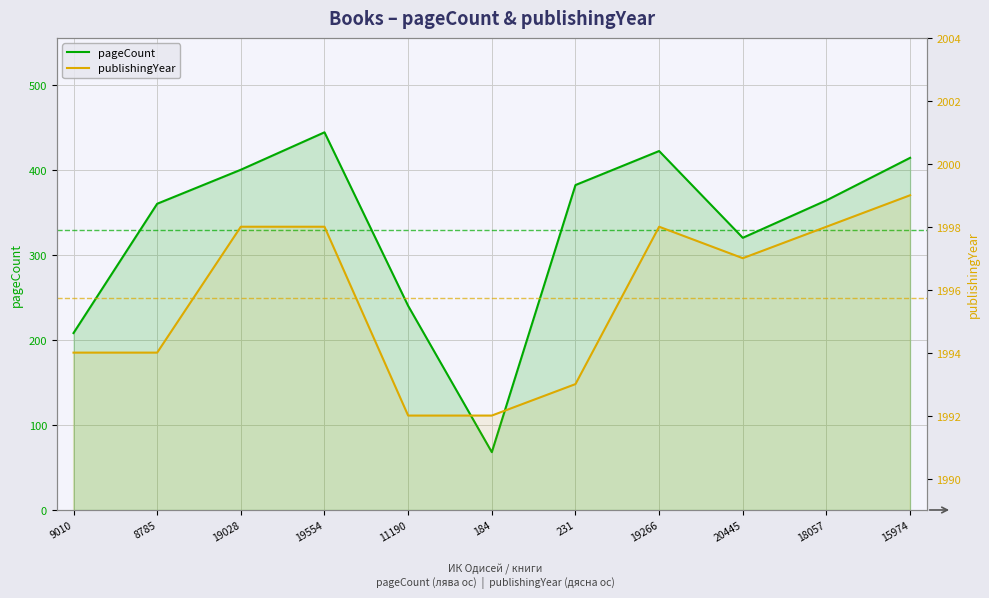

What is the spread (max minus min) of values at 19266?

1576